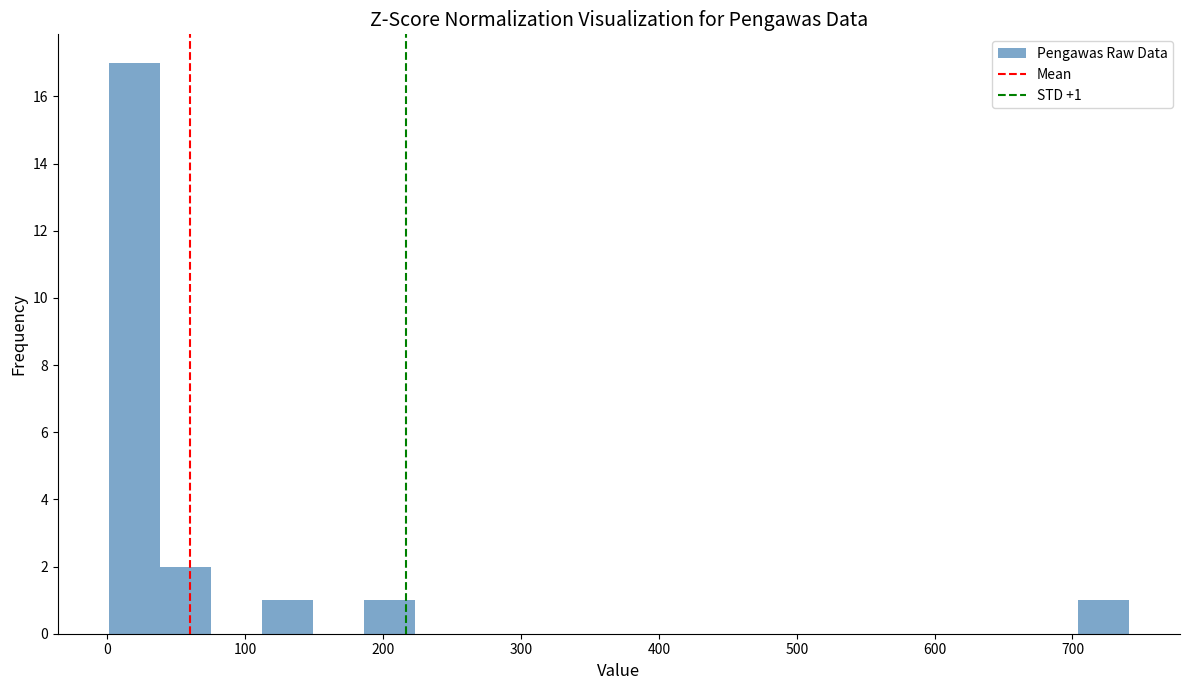

Read against the x-axis, roughly where is the centre of the tallest bar?

20